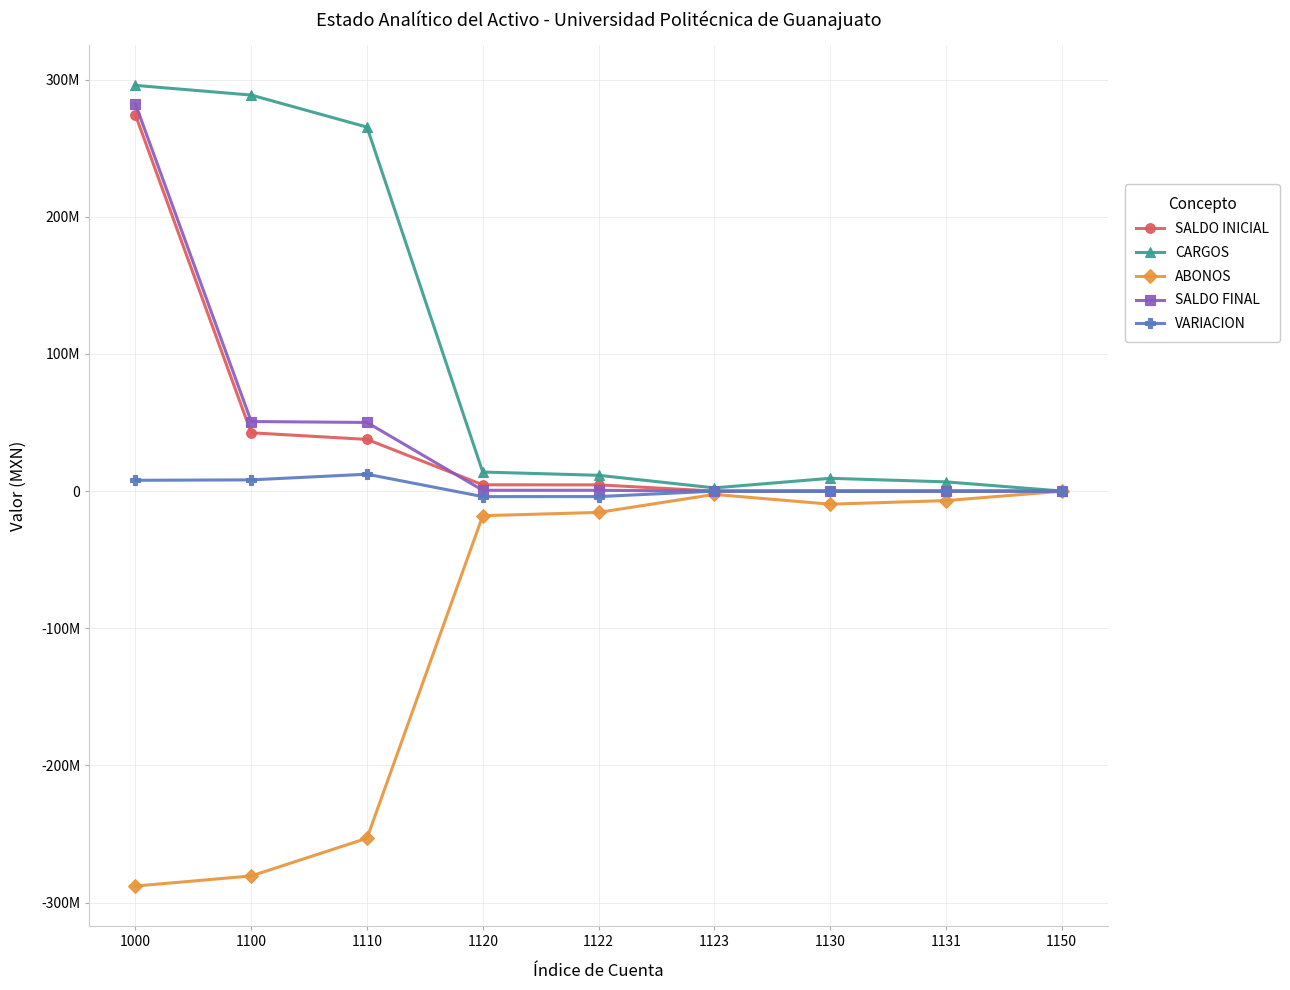

Is this an area chart (filled region under the line)?

No